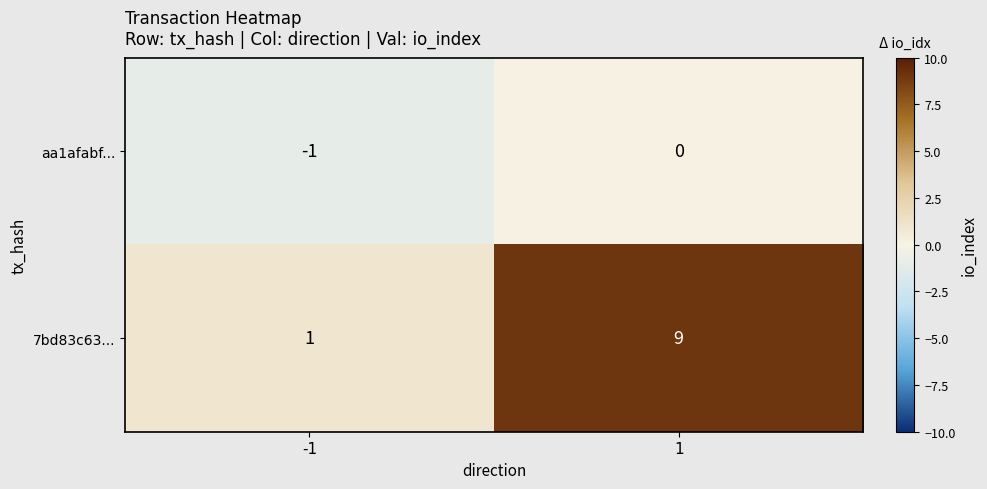

How many distinct data groups are displayed?

2